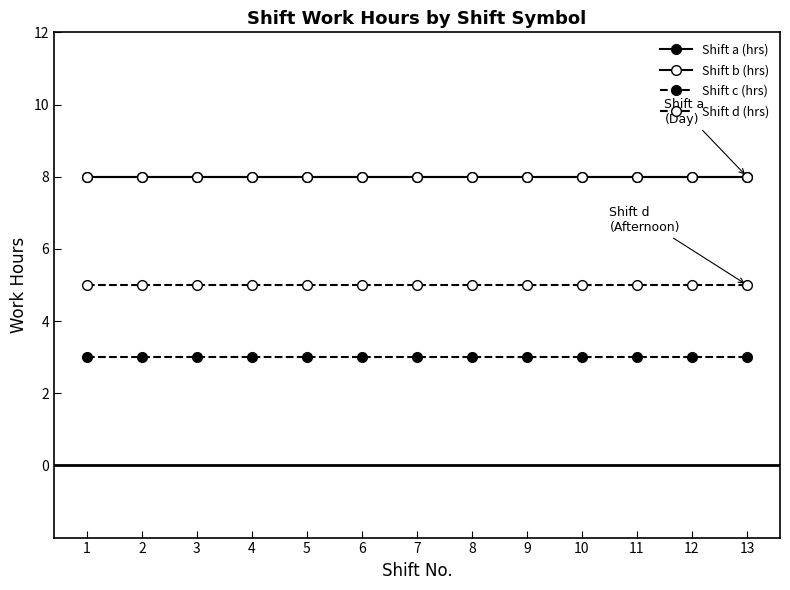

True or false: Shift c (hrs) and Shift a (hrs) cross at least once.

False